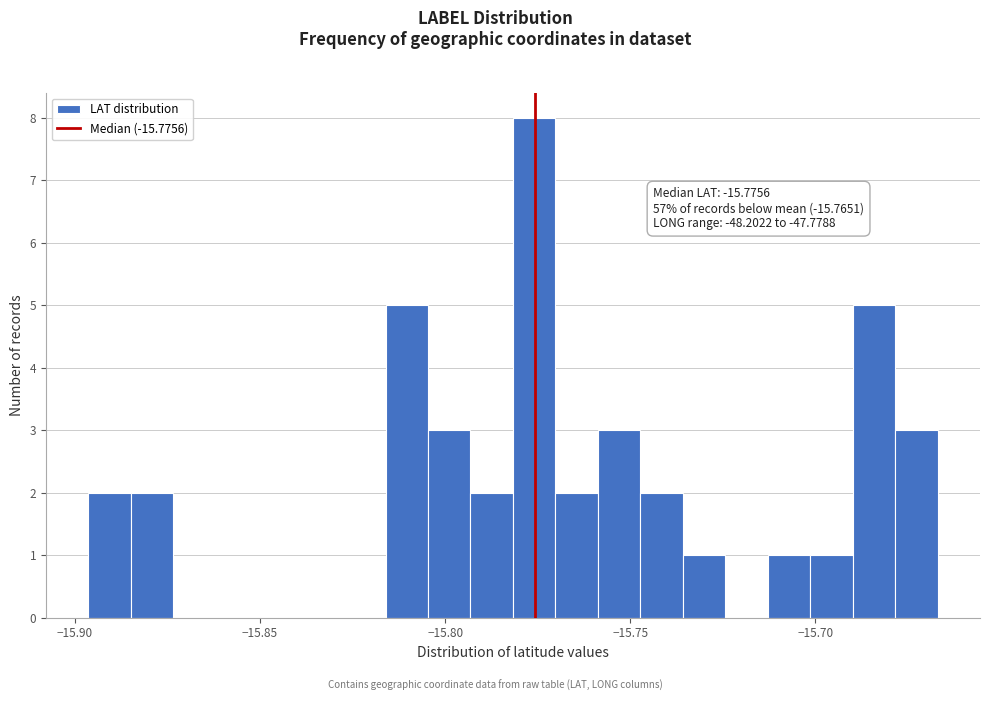

Read against the x-axis, roughly where is the centre of the tallest bar?

-15.775